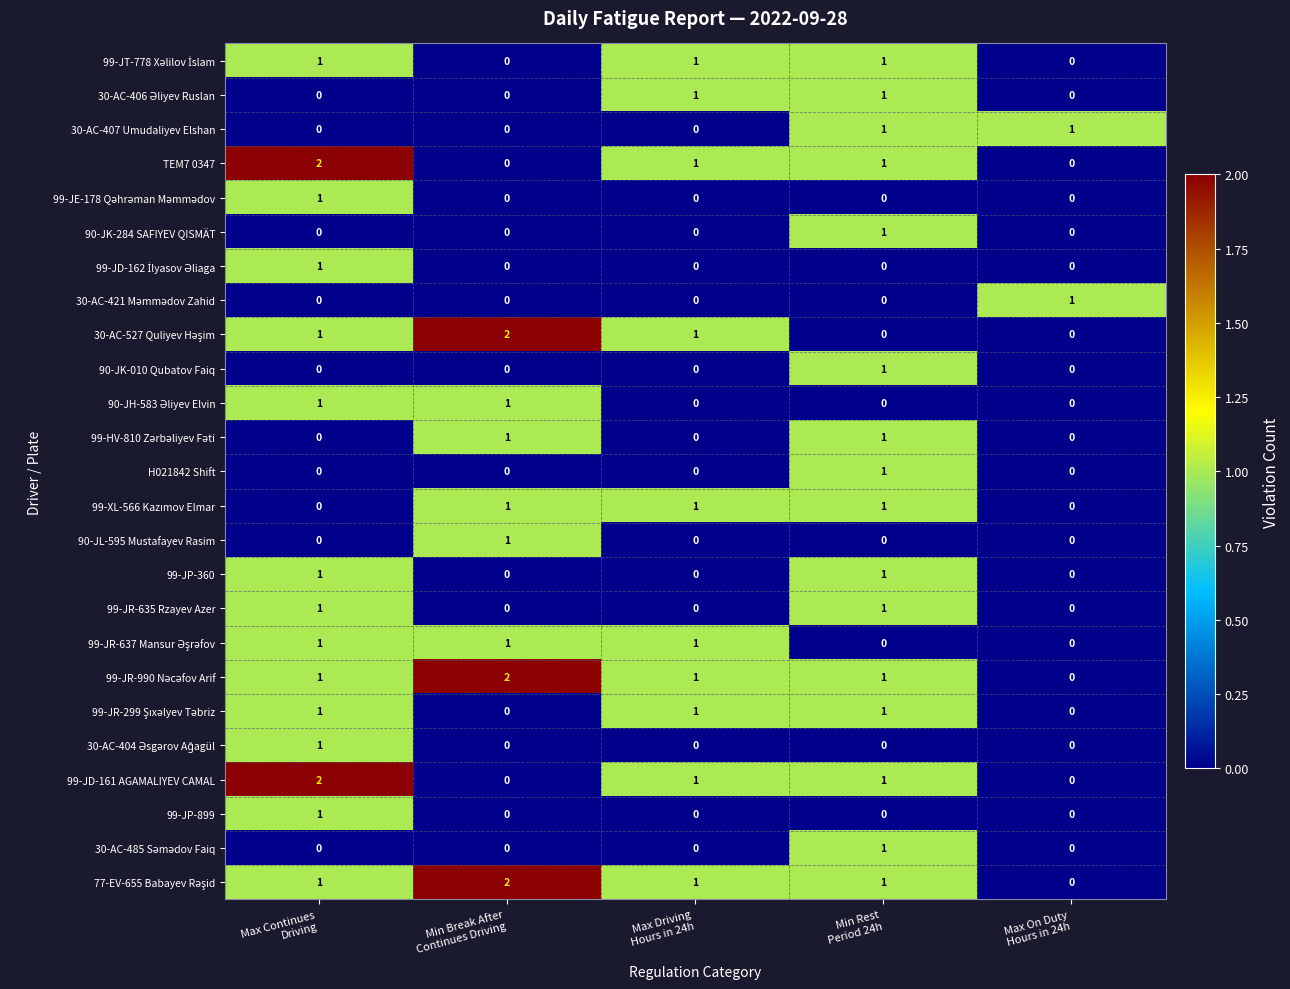

At how many categories does at least one series exceed 0?

5